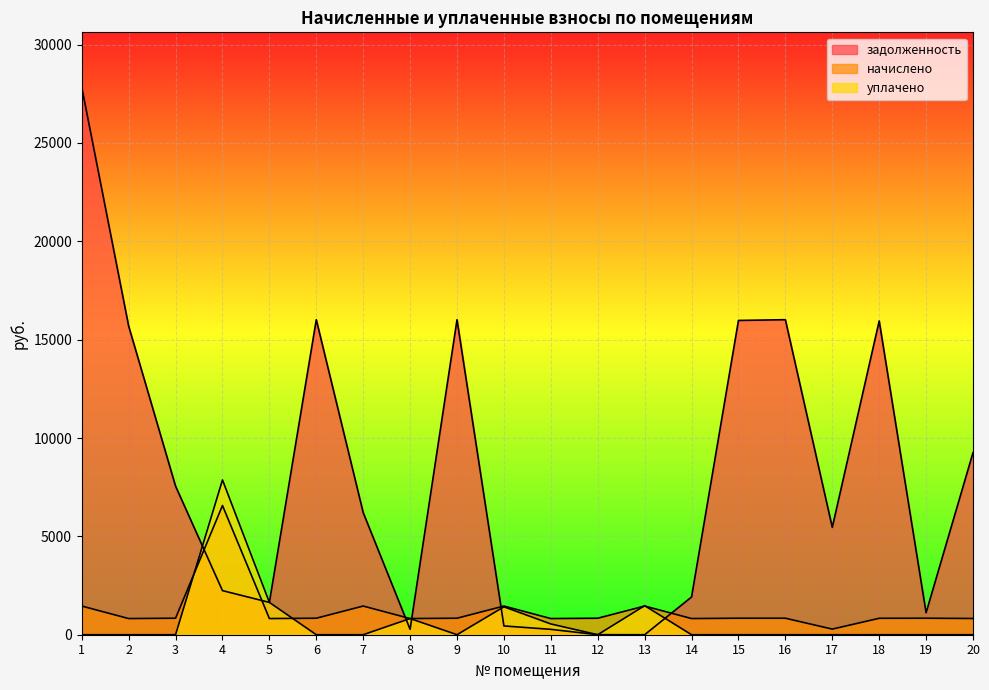

The уплачено series shows 0.0 at 20. True or false?

True